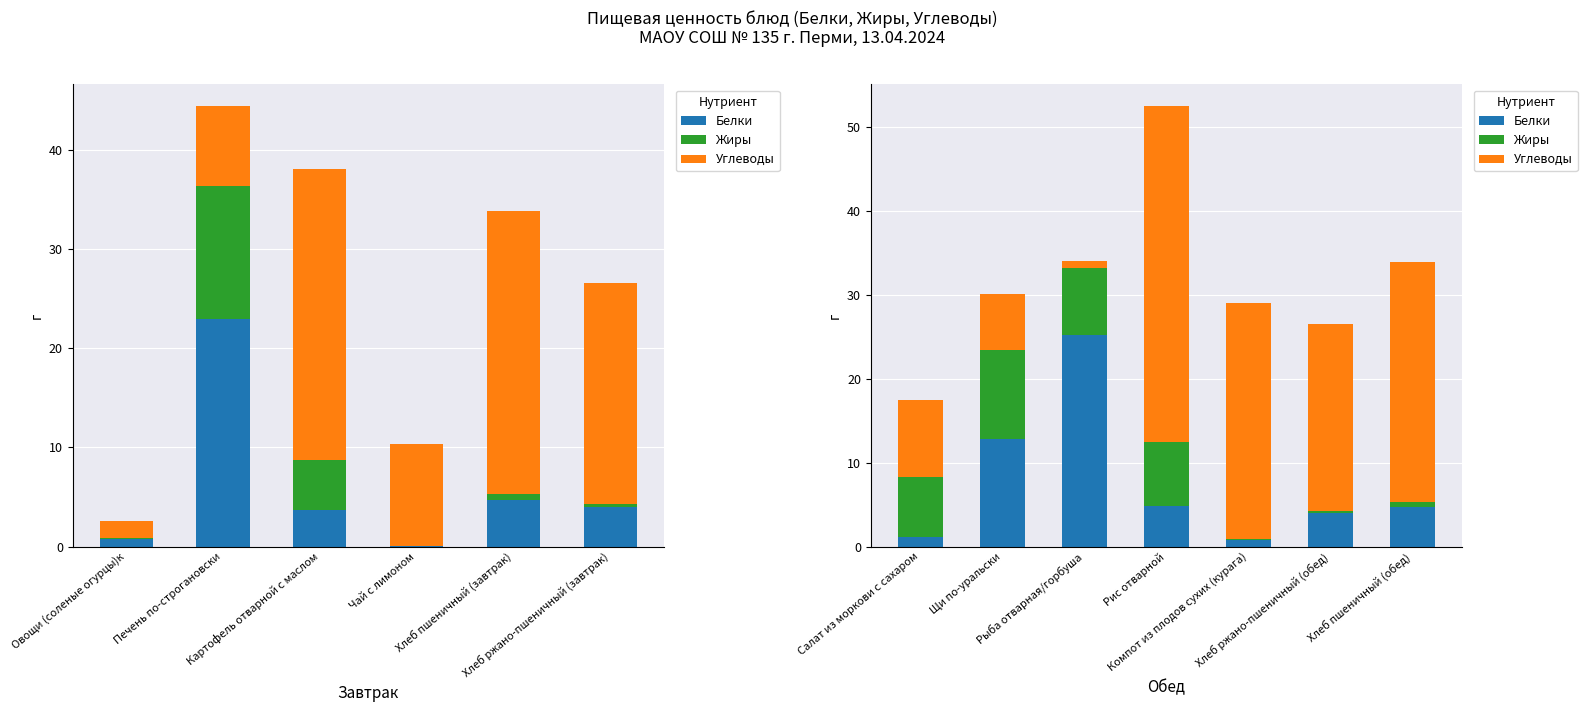

What is the label of the 6th bar from the left?

Хлеб ржано-пшеничный (обед)